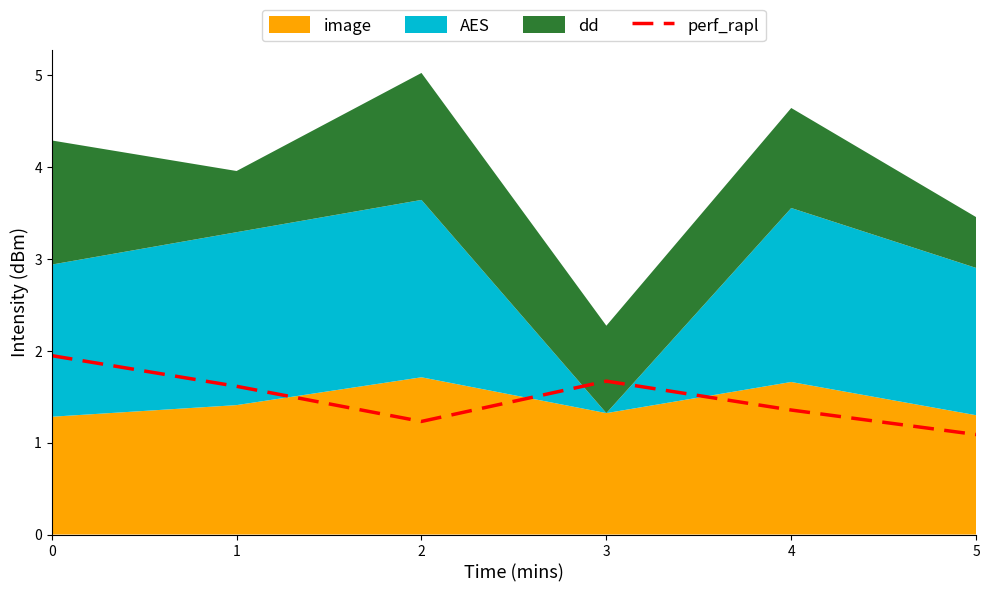

What is the difference between the values at 0 and 4?

0.6